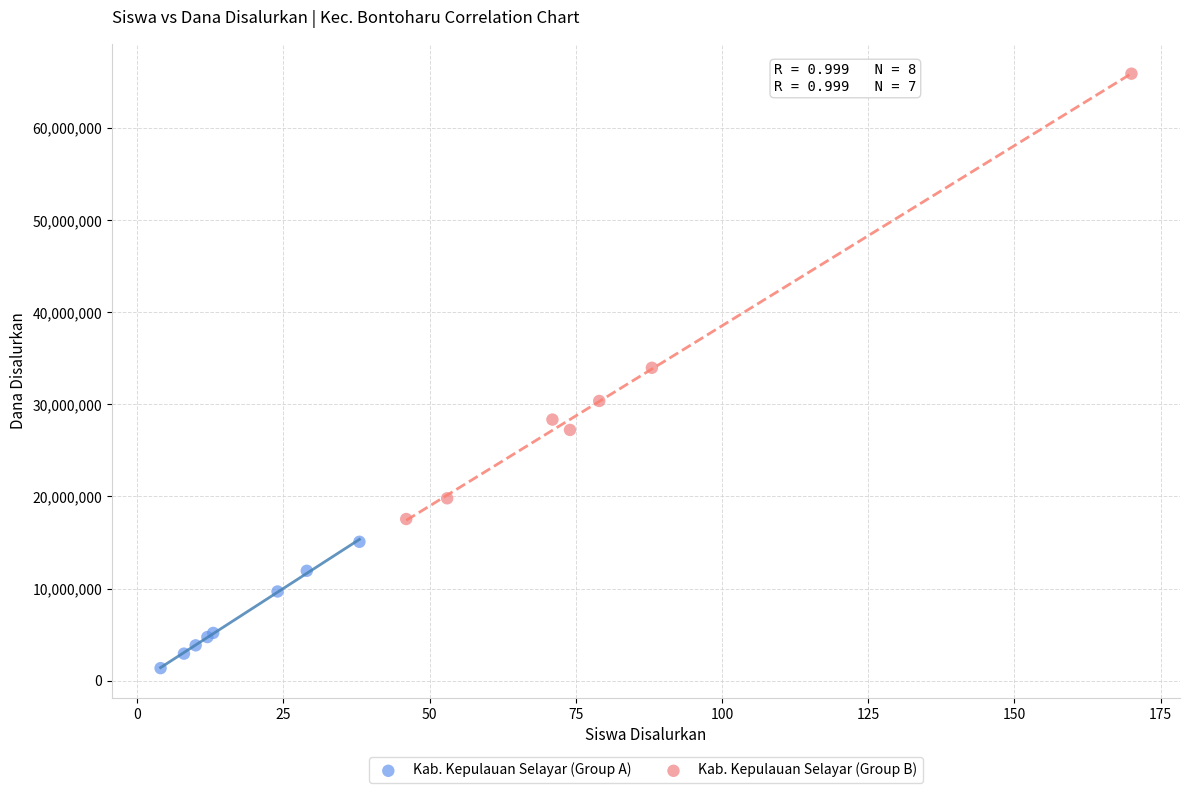

Which series contains the highest Y value?

Kab. Kepulauan Selayar (Group B)